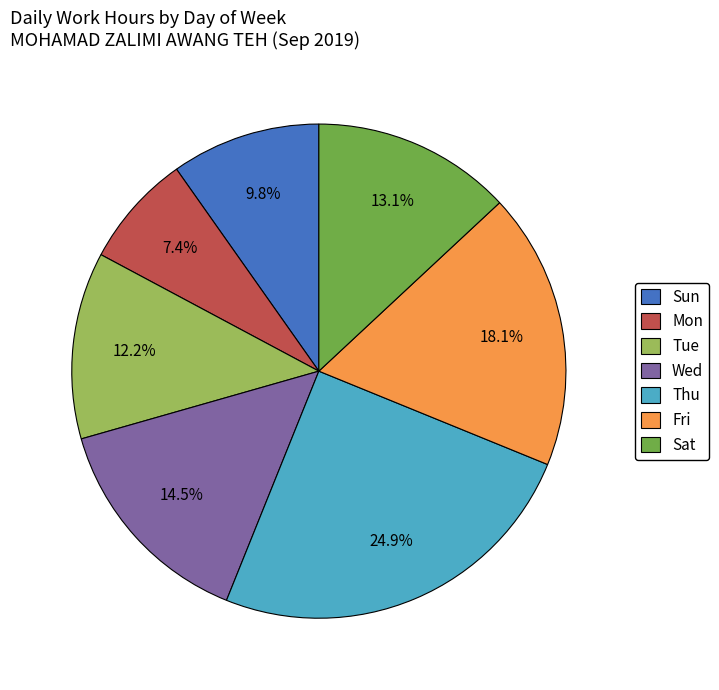

How many segments does this pie chart have?

7